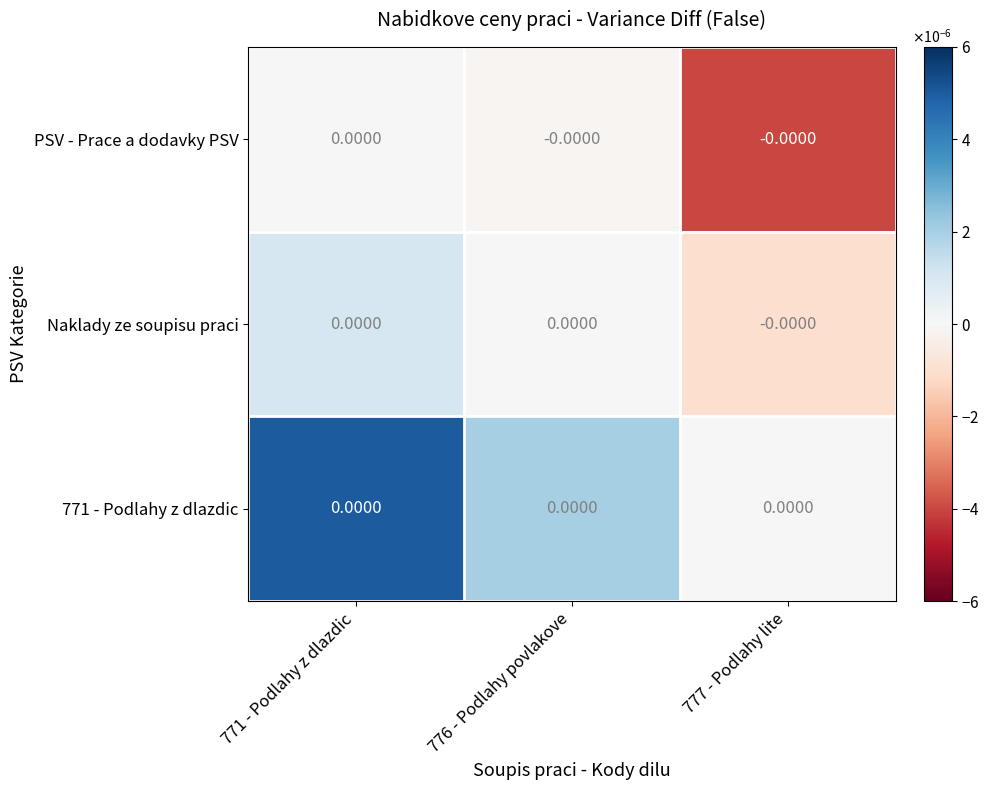

Between 771 - Podlahy z dlazdic and 776 - Podlahy povlakove, which is larger?

771 - Podlahy z dlazdic